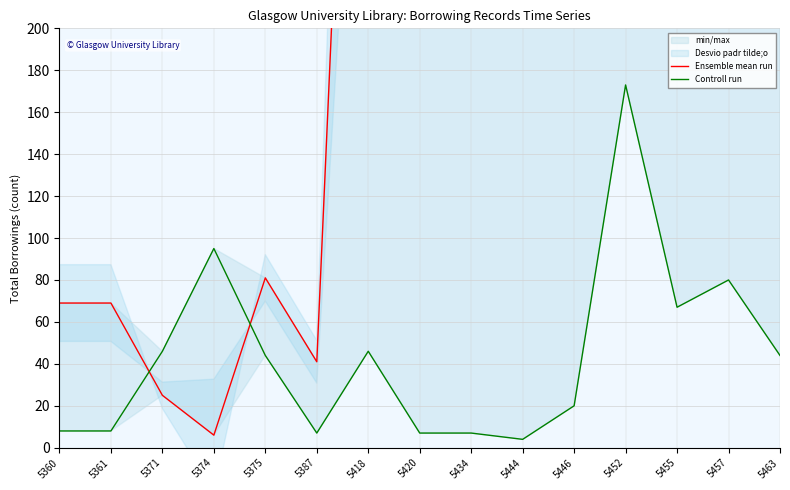

Which label corresponds to the smallest value in the chart?

5444